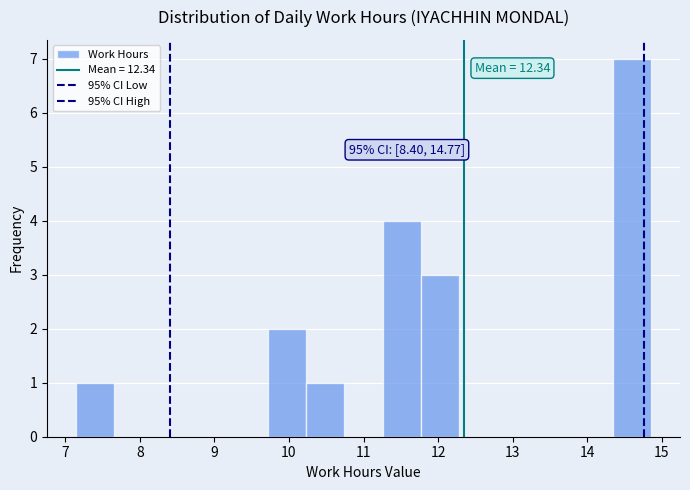

Over which range of the x-axis is the bar tallest?

14.3 to 14.9